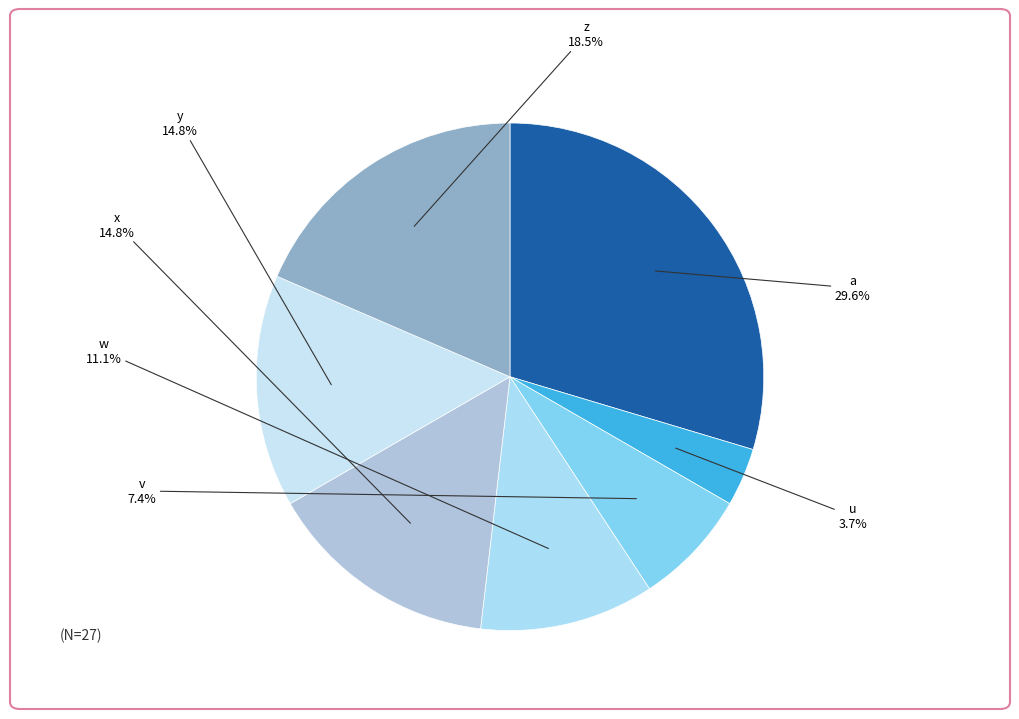

Which category has the biggest portion of the pie?

a